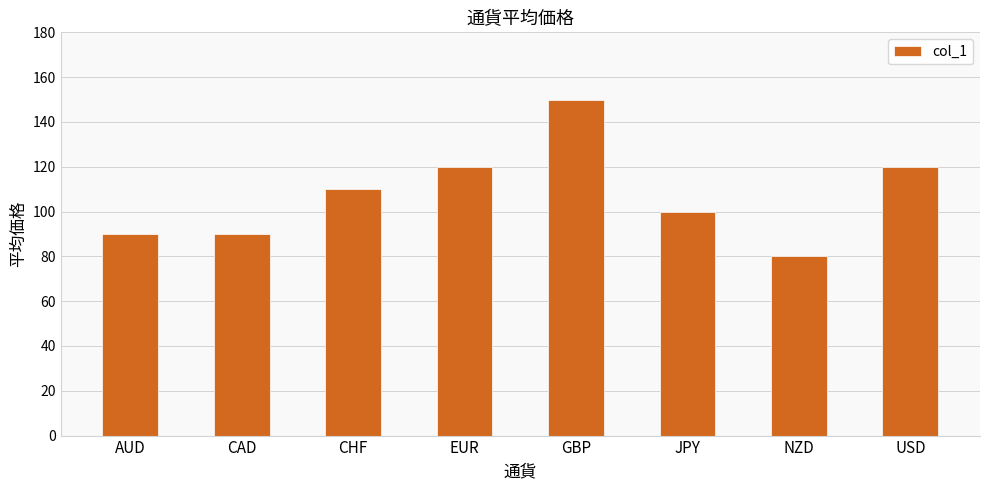

What is the sum of the values at AUD and EUR?

210